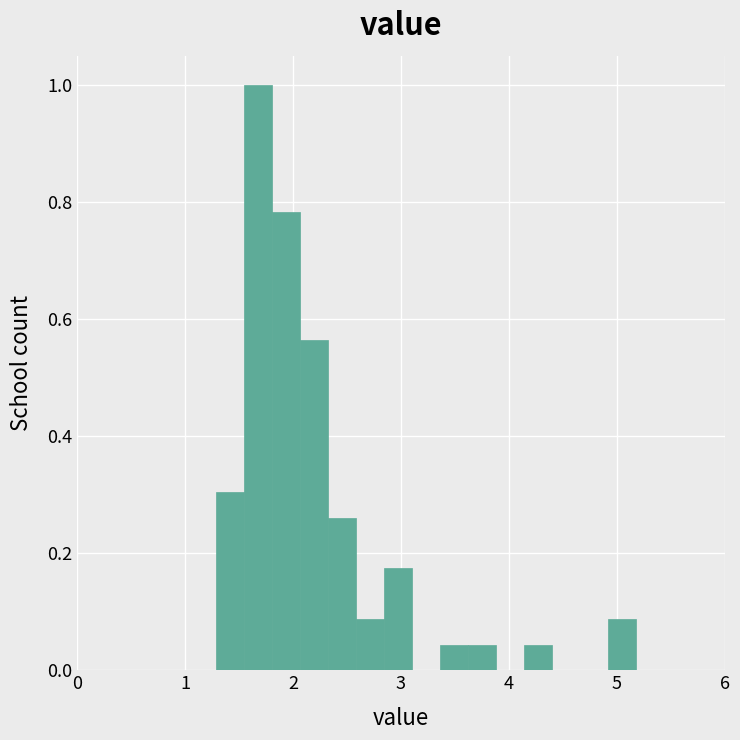

Read against the x-axis, roughly where is the centre of the tallest bar?

1.7